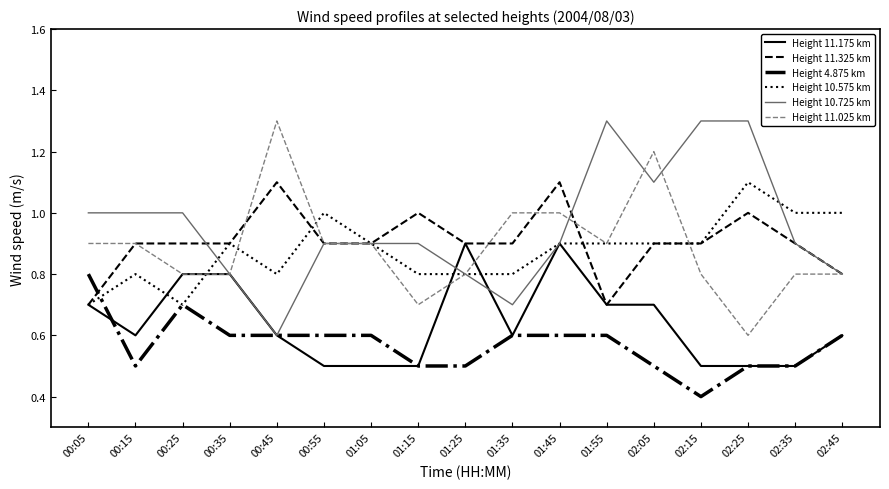

At which label is Height 11.025 km closest to 0?

02:25